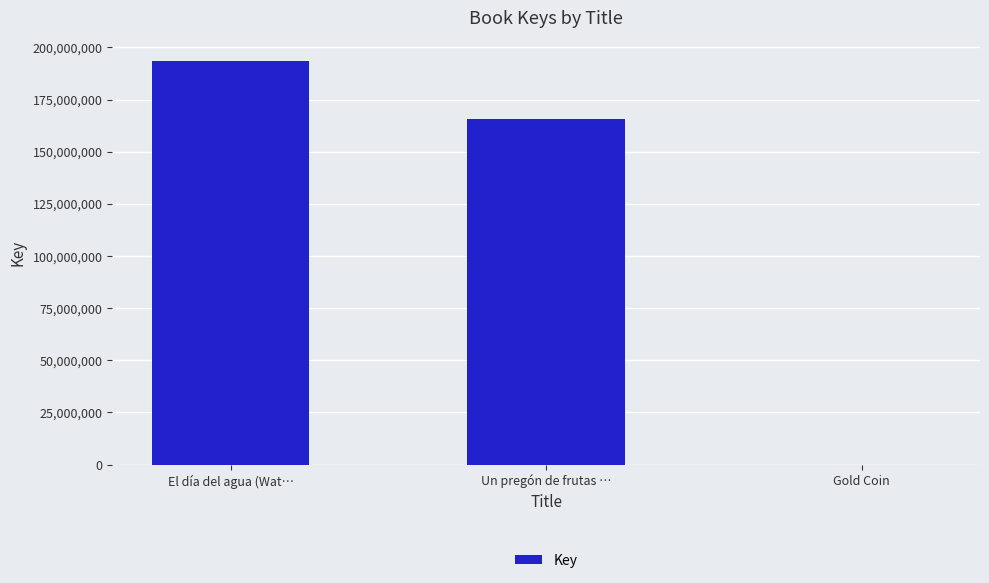

Which category has the highest value across all series?

El día del agua (Wat…